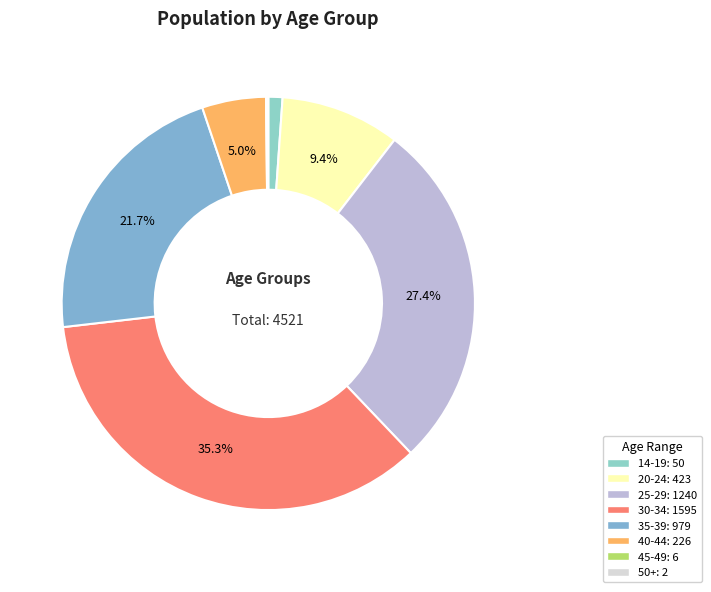

The 25-29 slice represents 27% of the pie. True or false?

True